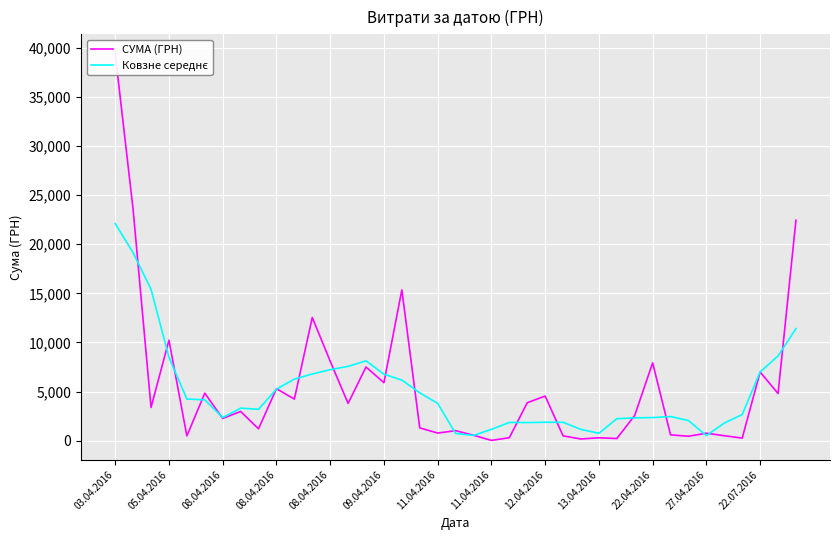

How many categories are shown in the chart?

39